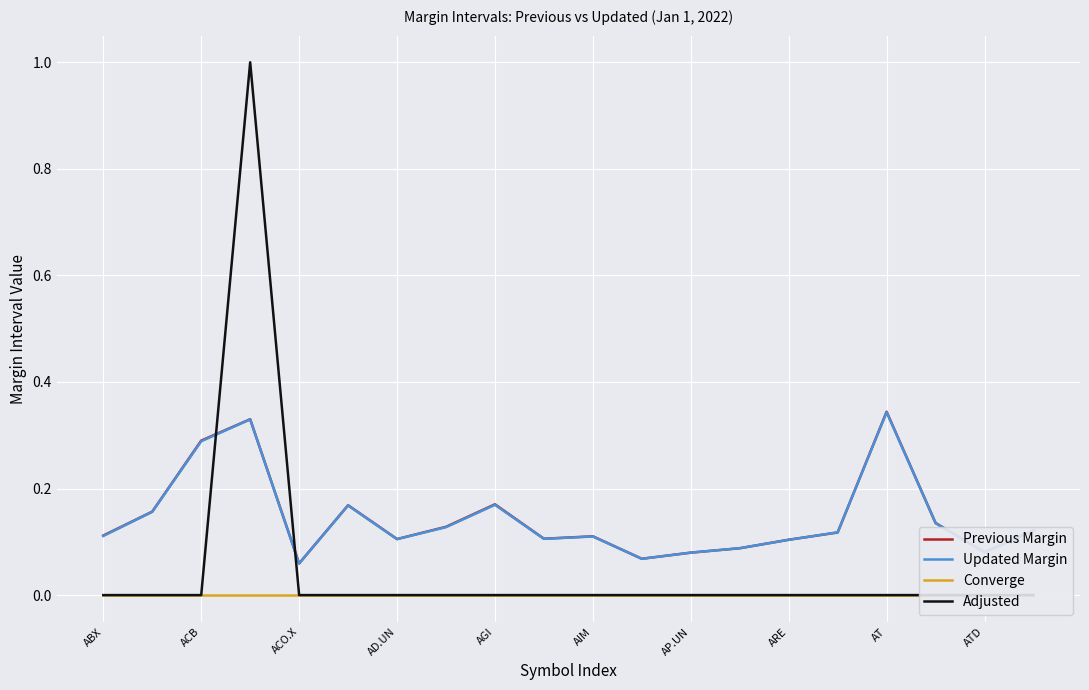

The value of Updated Margin at ACO.X is 0.5. True or false?

False